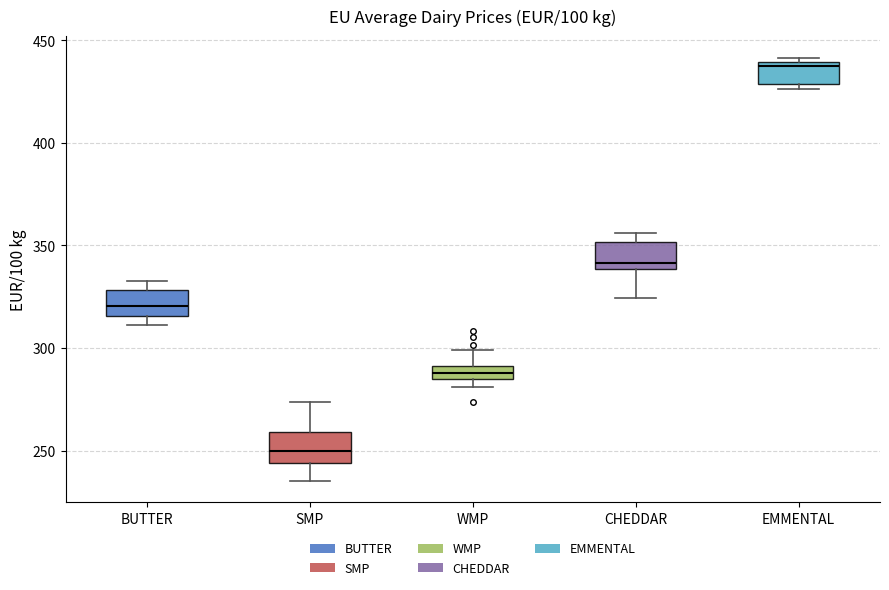

Which box has the highest median line?

EMMENTAL